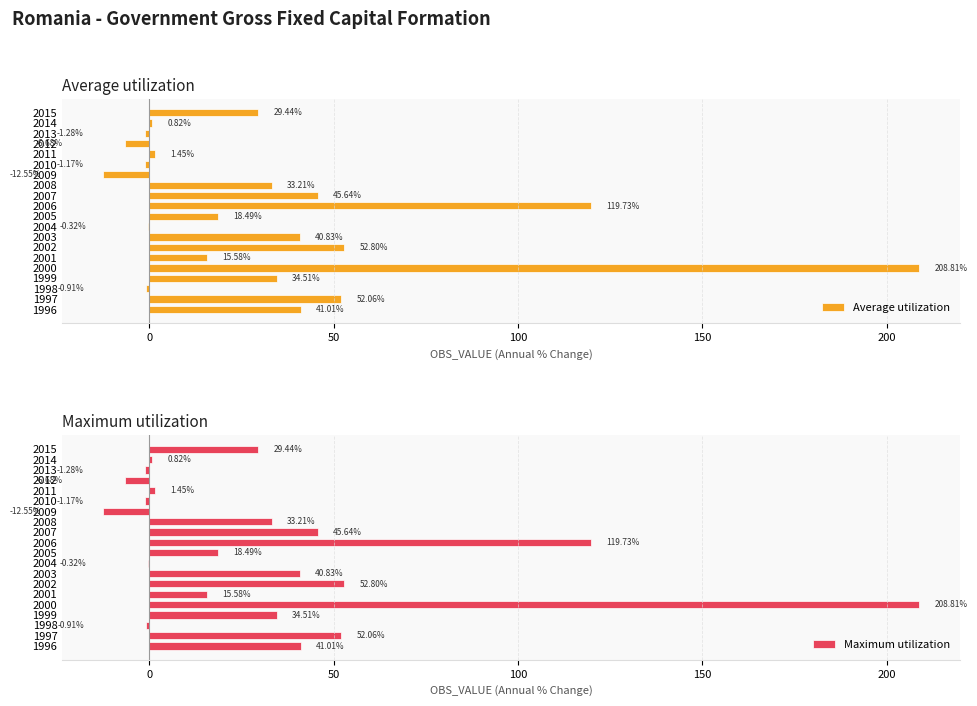

Where is Average utilization nearest to the value 98?

2006